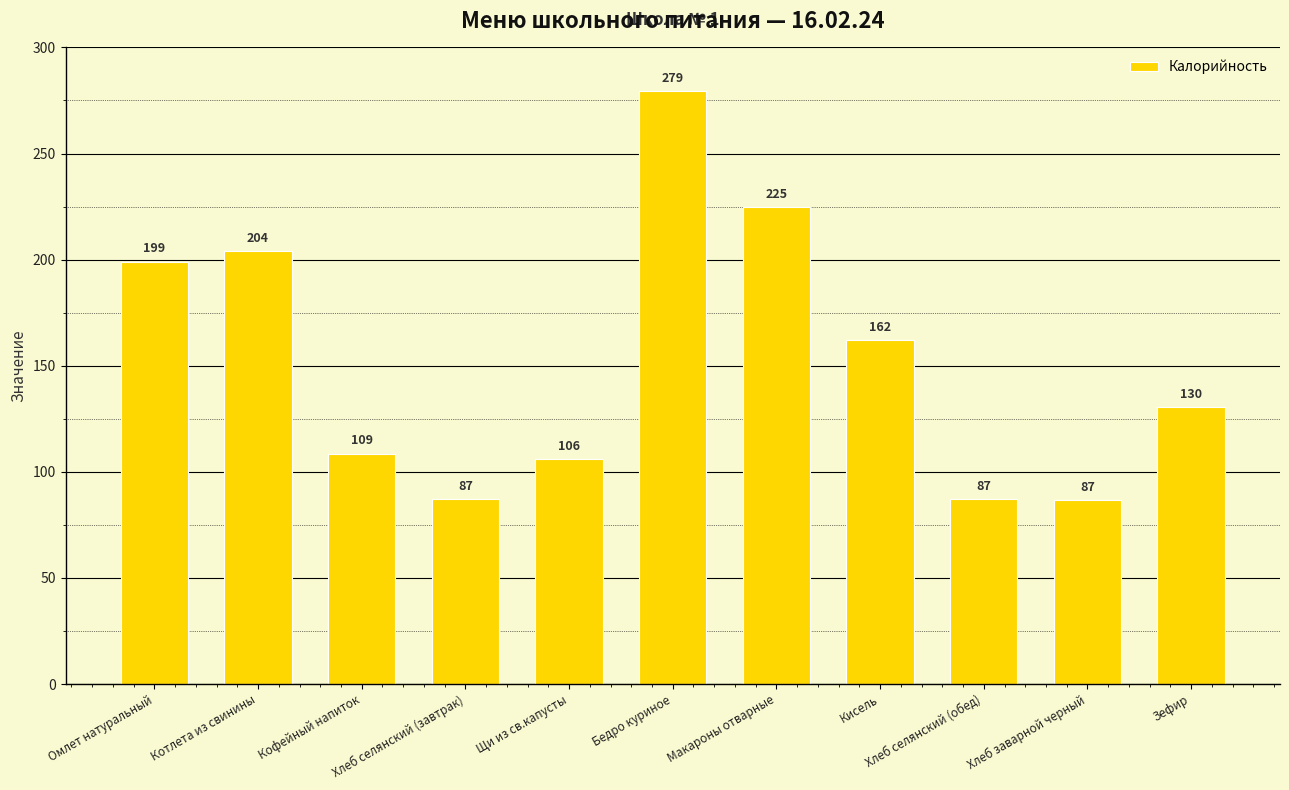

Approximately how many times larger is the value at Хлеб селянский (завтрак) compared to Бедро куриное?

0.3